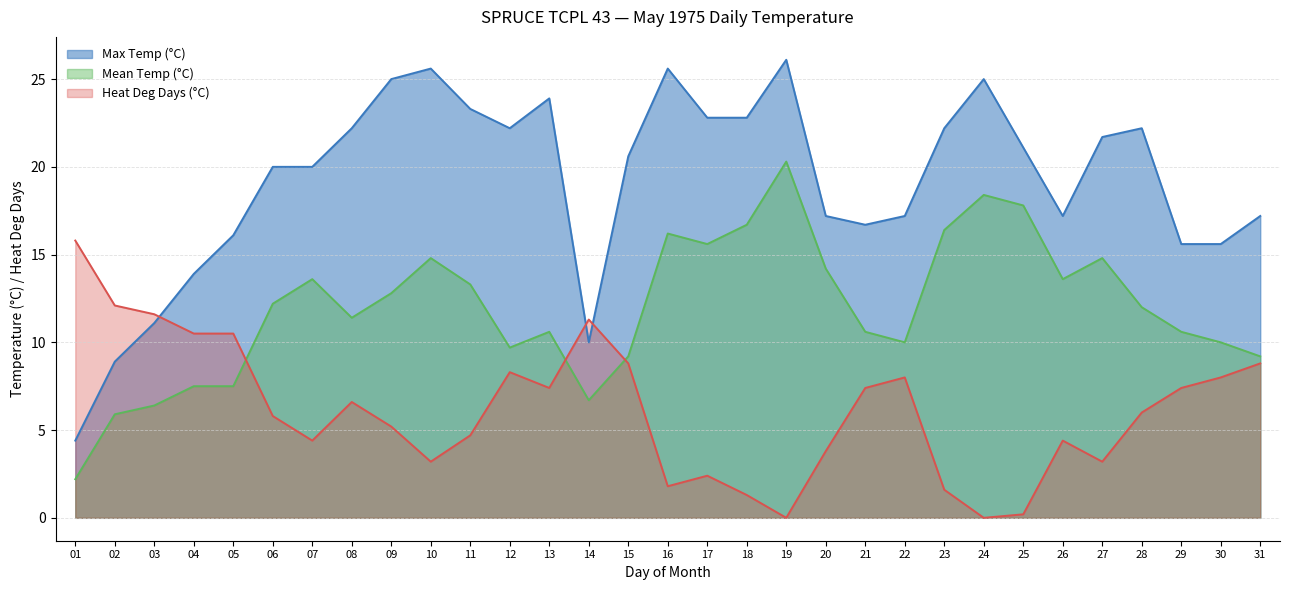

What is the maximum value shown in the chart?

26.1